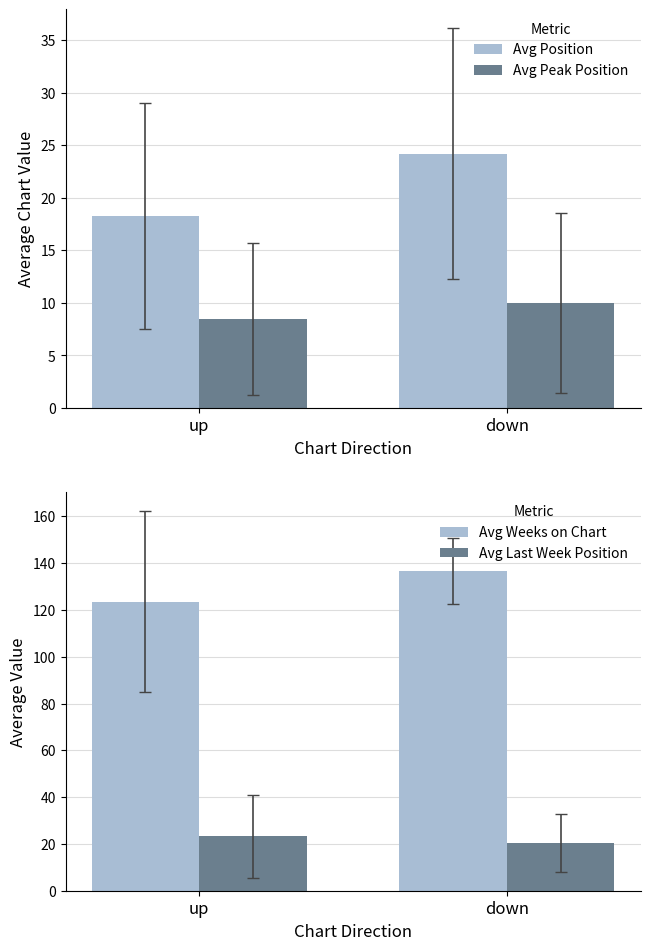

Rank the series at down from lowest to highest value.

Avg Peak Position, Avg Last Week Position, Avg Position, Avg Weeks on Chart